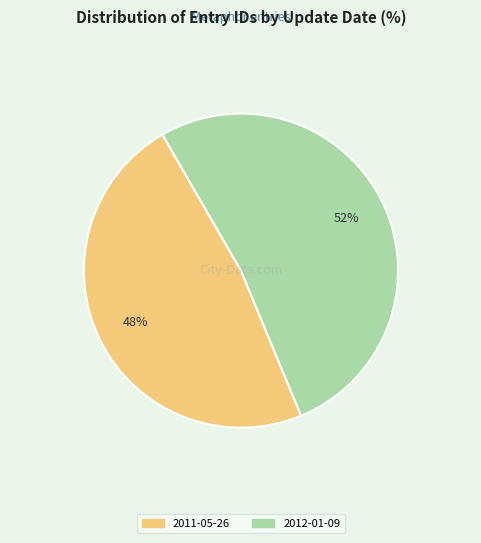

Which slice is the smallest?

2011-05-26